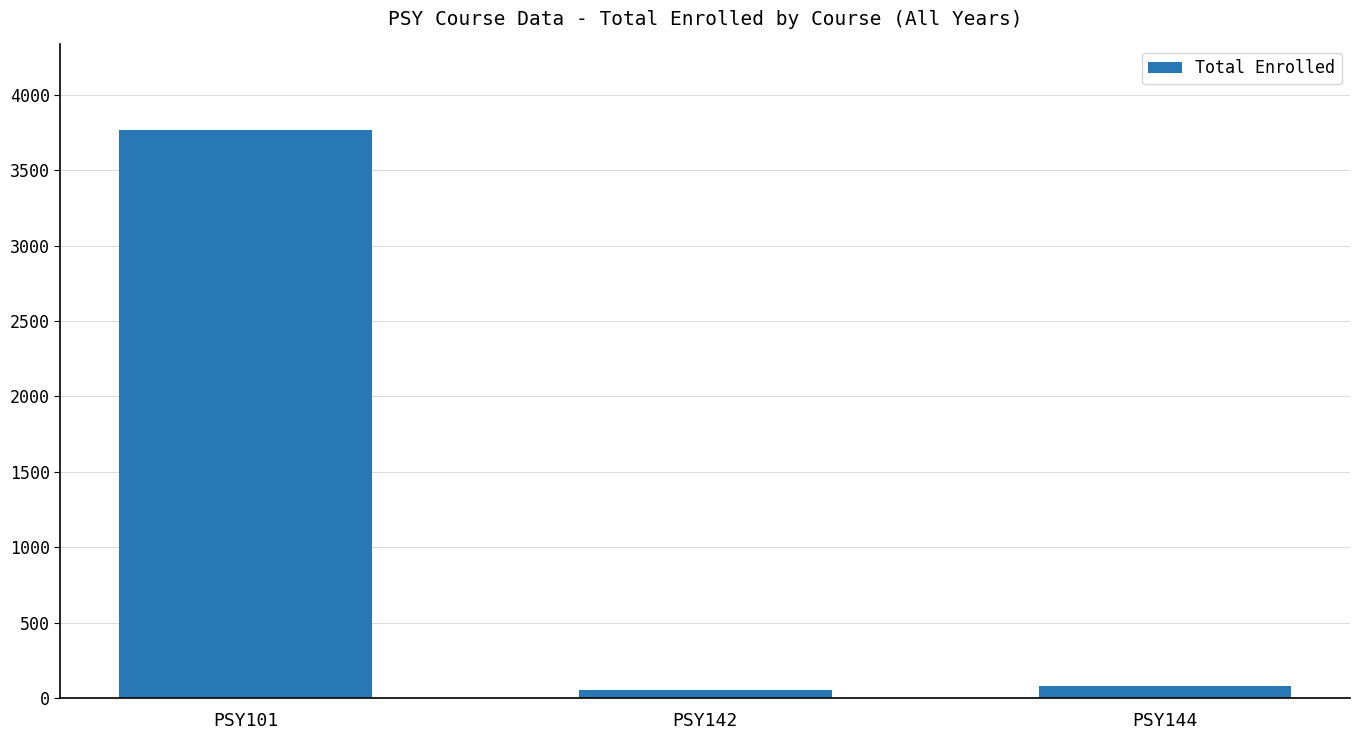

At which category does the chart reach its peak across all series?

PSY101